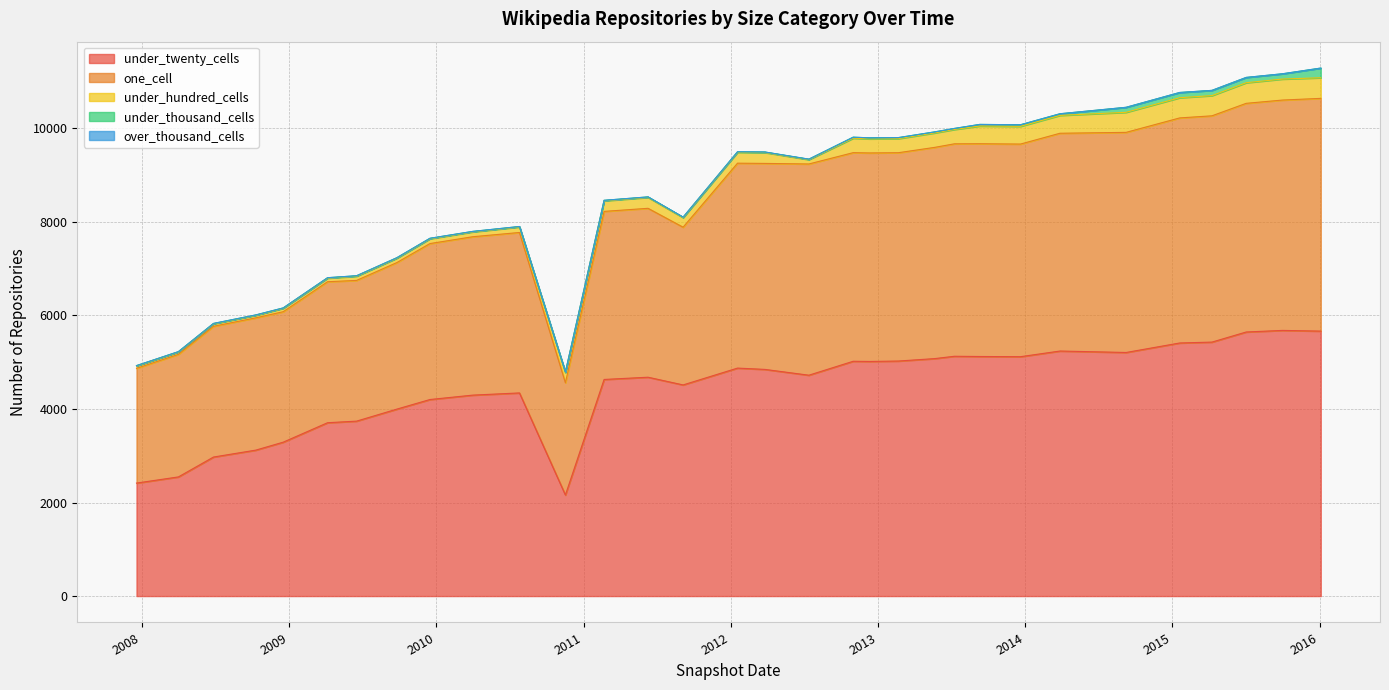

True or false: one_cell and over_thousand_cells cross at least once.

False